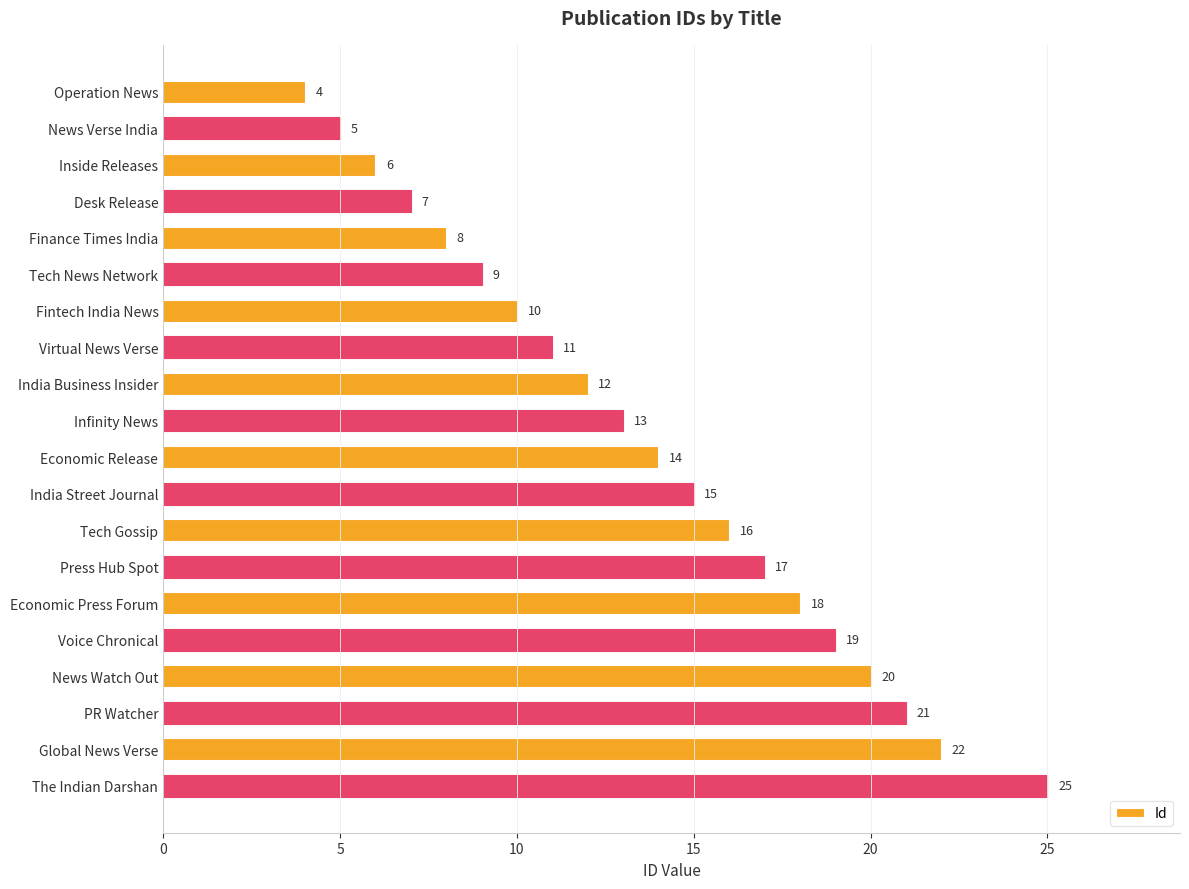

What is the label of the 16th bar from the top?

Voice Chronical